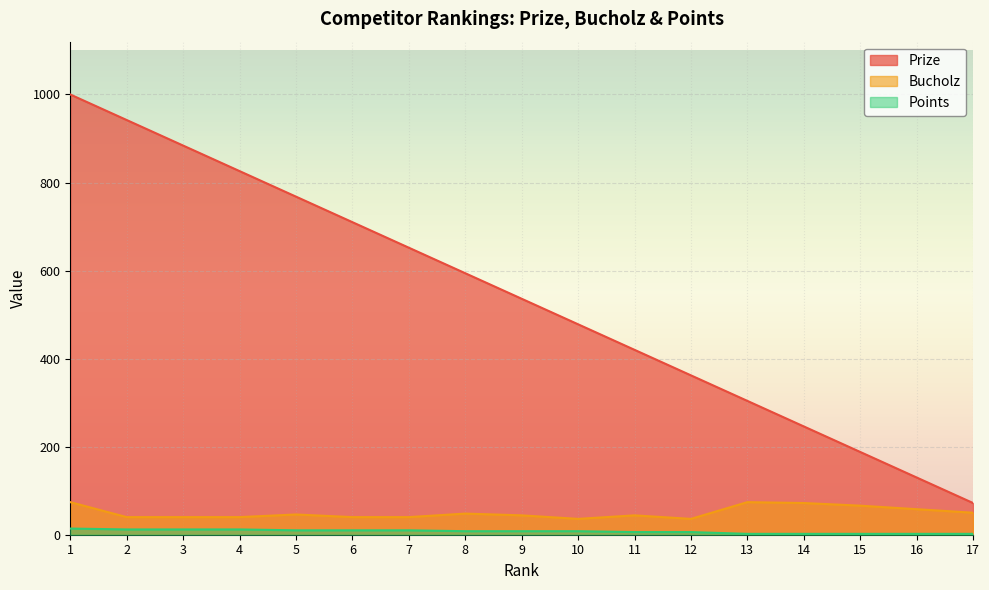

Is the value of Points at 10 greater than the value of Prize at 1?

No